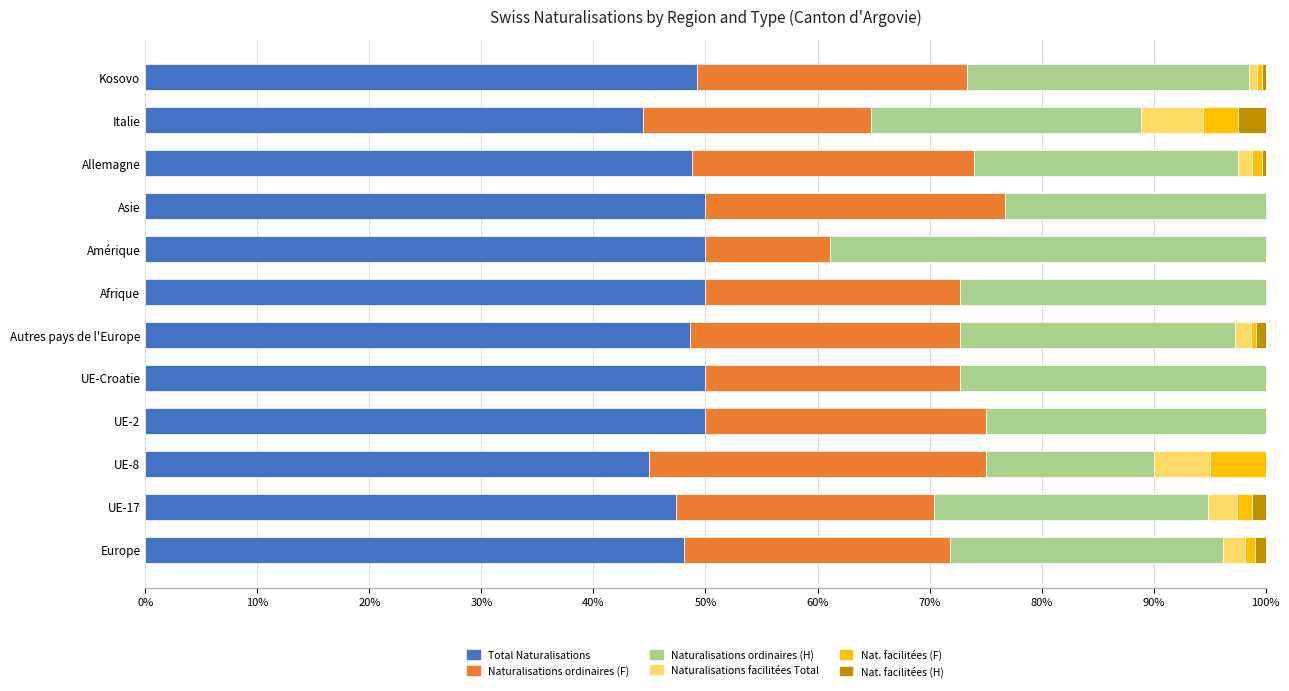

The Total Naturalisations series shows 84.1 at Allemagne. True or false?

False